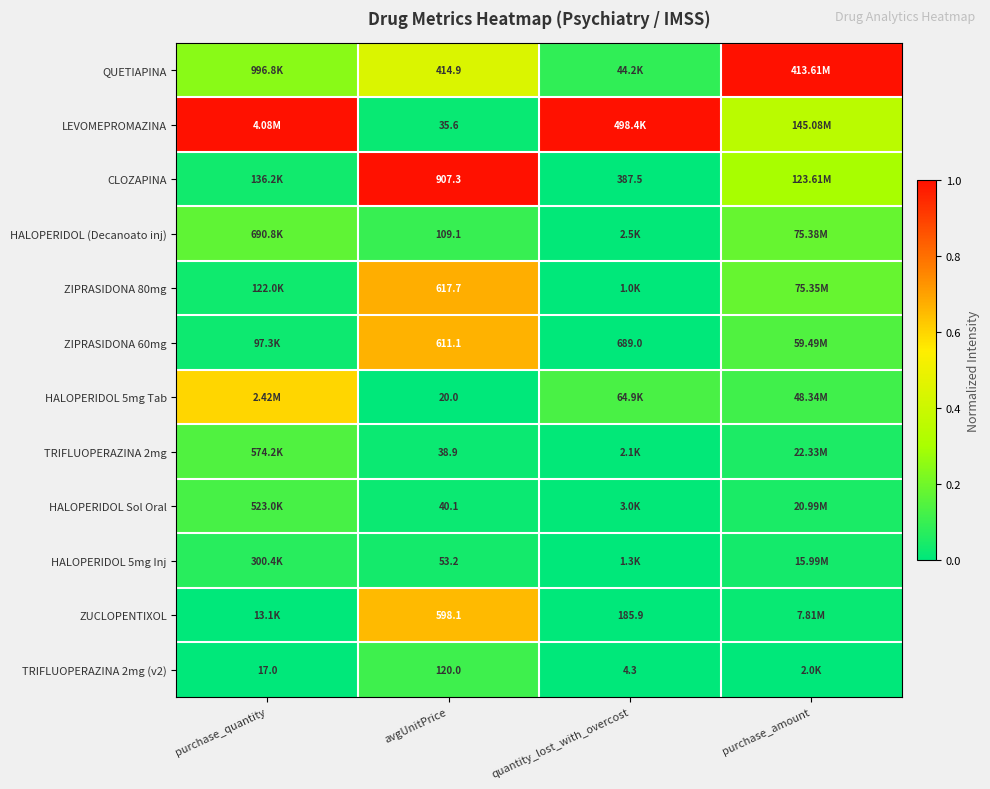

Is the value of HALOPERIDOL (Decanoato inj) at avgUnitPrice greater than the value of ZUCLOPENTIXOL at quantity_lost_with_overcost?

No